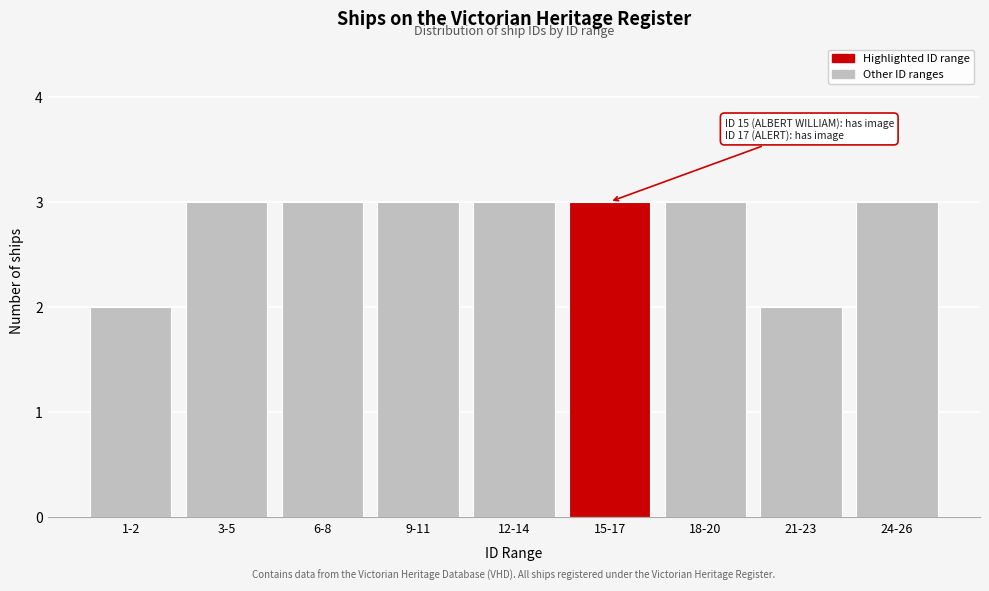

Reading left to right, extract all data points from this chart.

2	3	3	3	3	3	3	2	3